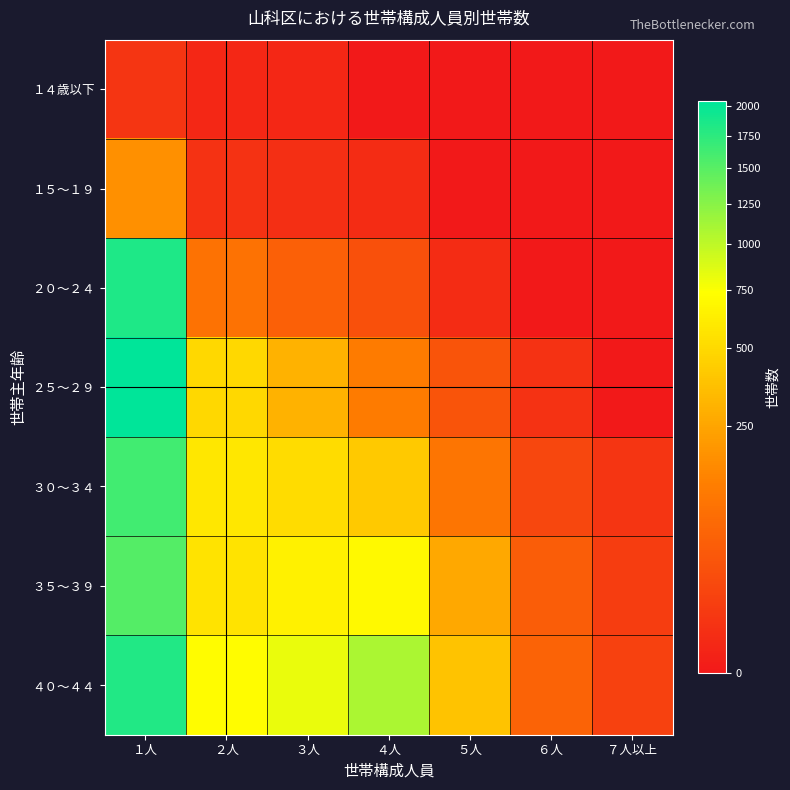

List the series in order of their peak value, lowest first.

１４歳以下, １５～１９, ３５～３９, ３０～３４, ４０～４４, ２０～２４, ２５～２９